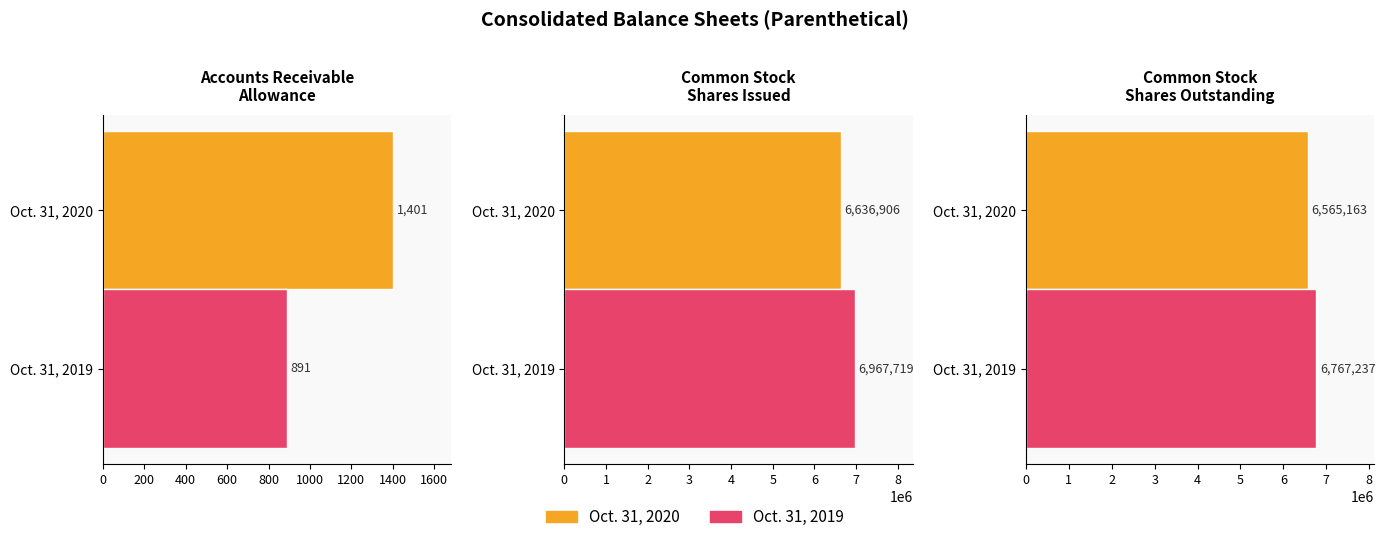

The Oct. 31, 2019 series shows 6767237 at Common stock shares outstanding. True or false?

True